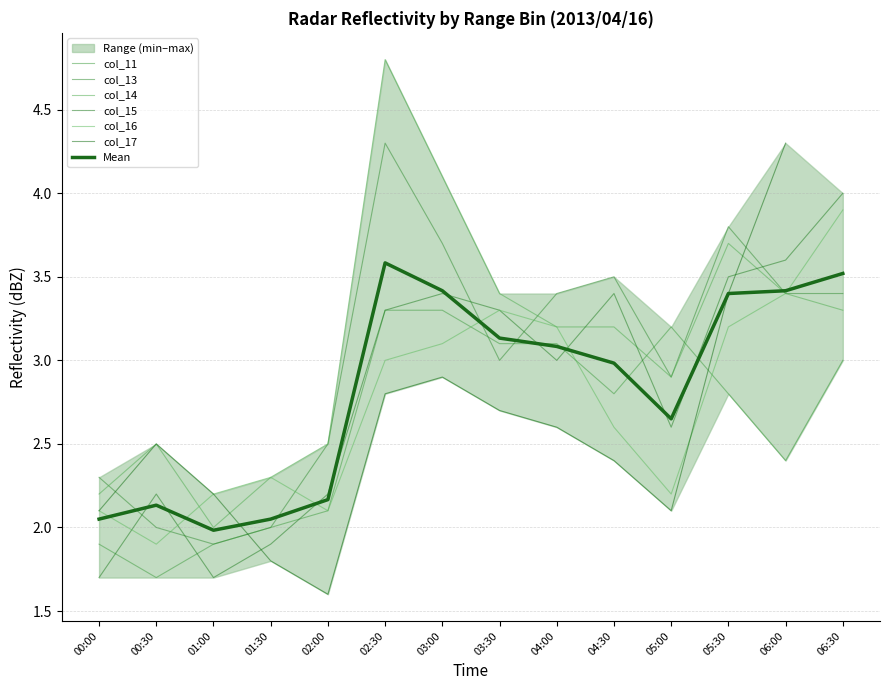

At which category does col_11 reach its first local valley?

00:30